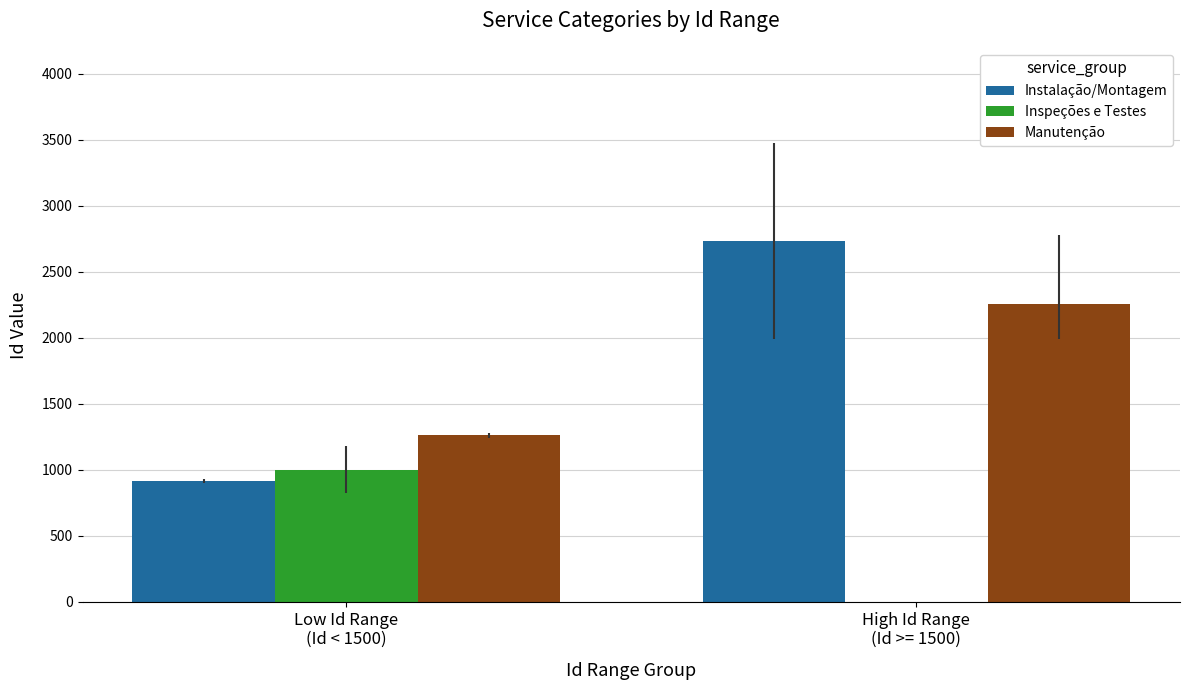

Reading left to right, list all the values displayed in this chart.

Instalação/Montagem: Low Id Range
(Id < 1500)=915.5	High Id Range
(Id >= 1500)=2730.5
Inspeções e Testes: Low Id Range
(Id < 1500)=1001.0	High Id Range
(Id >= 1500)=0.0
Manutenção: Low Id Range
(Id < 1500)=1262.3	High Id Range
(Id >= 1500)=2252.7